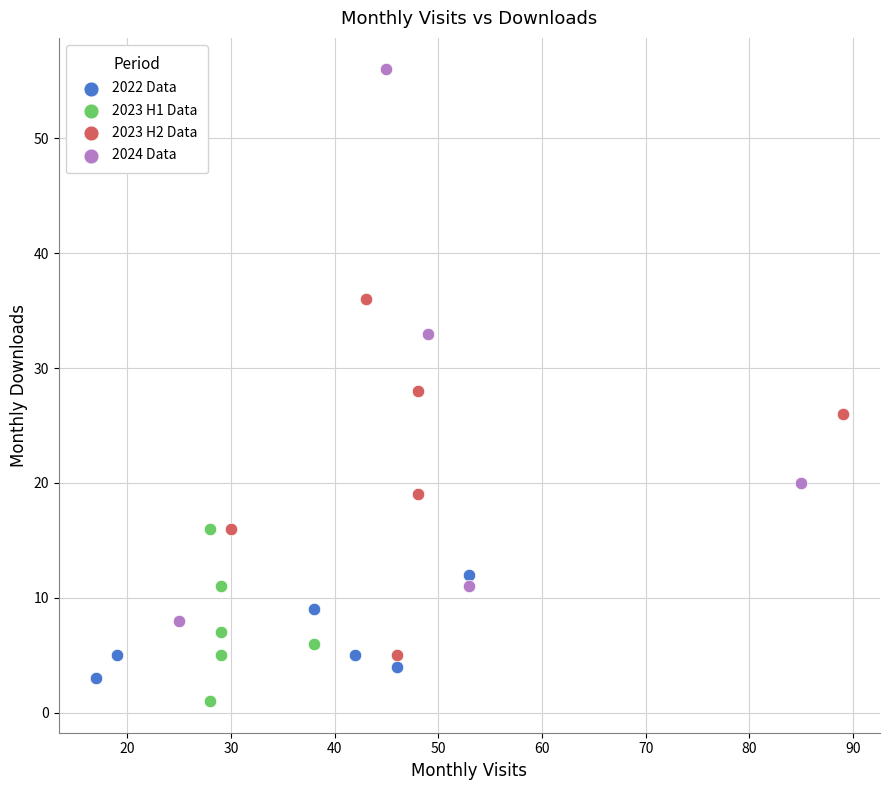

Which series reaches the maximum Y coordinate?

2024 Data